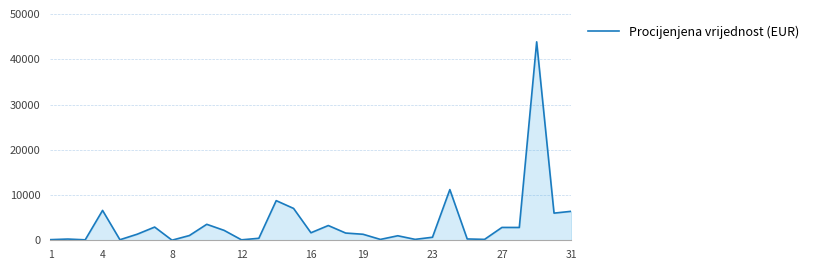

How many distinct data groups are displayed?

1